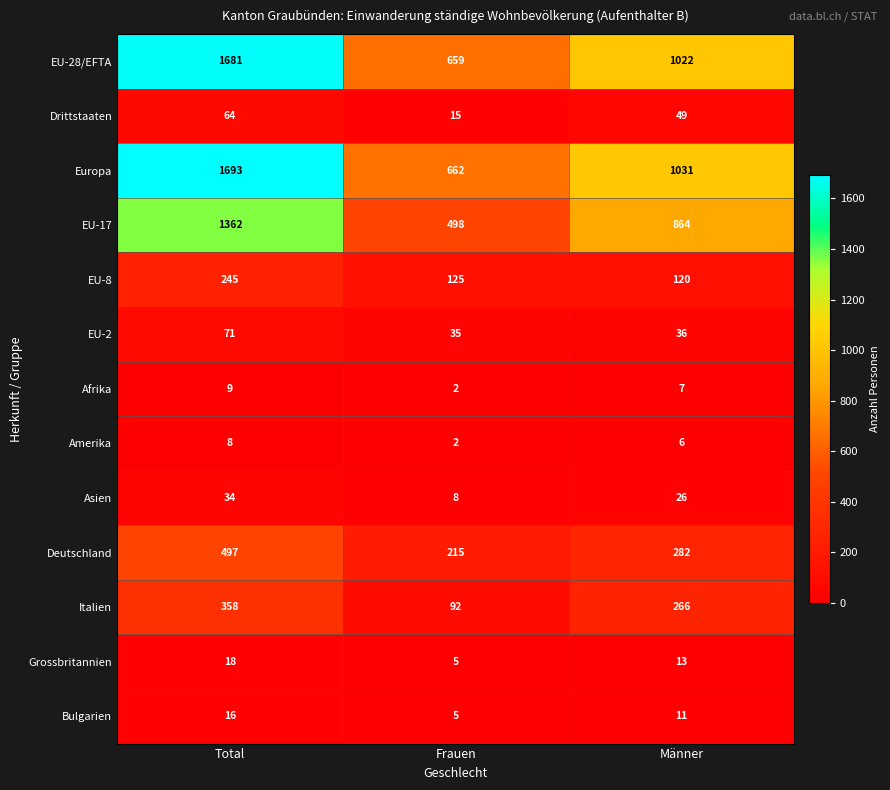

Which label corresponds to the largest value in the chart?

Total